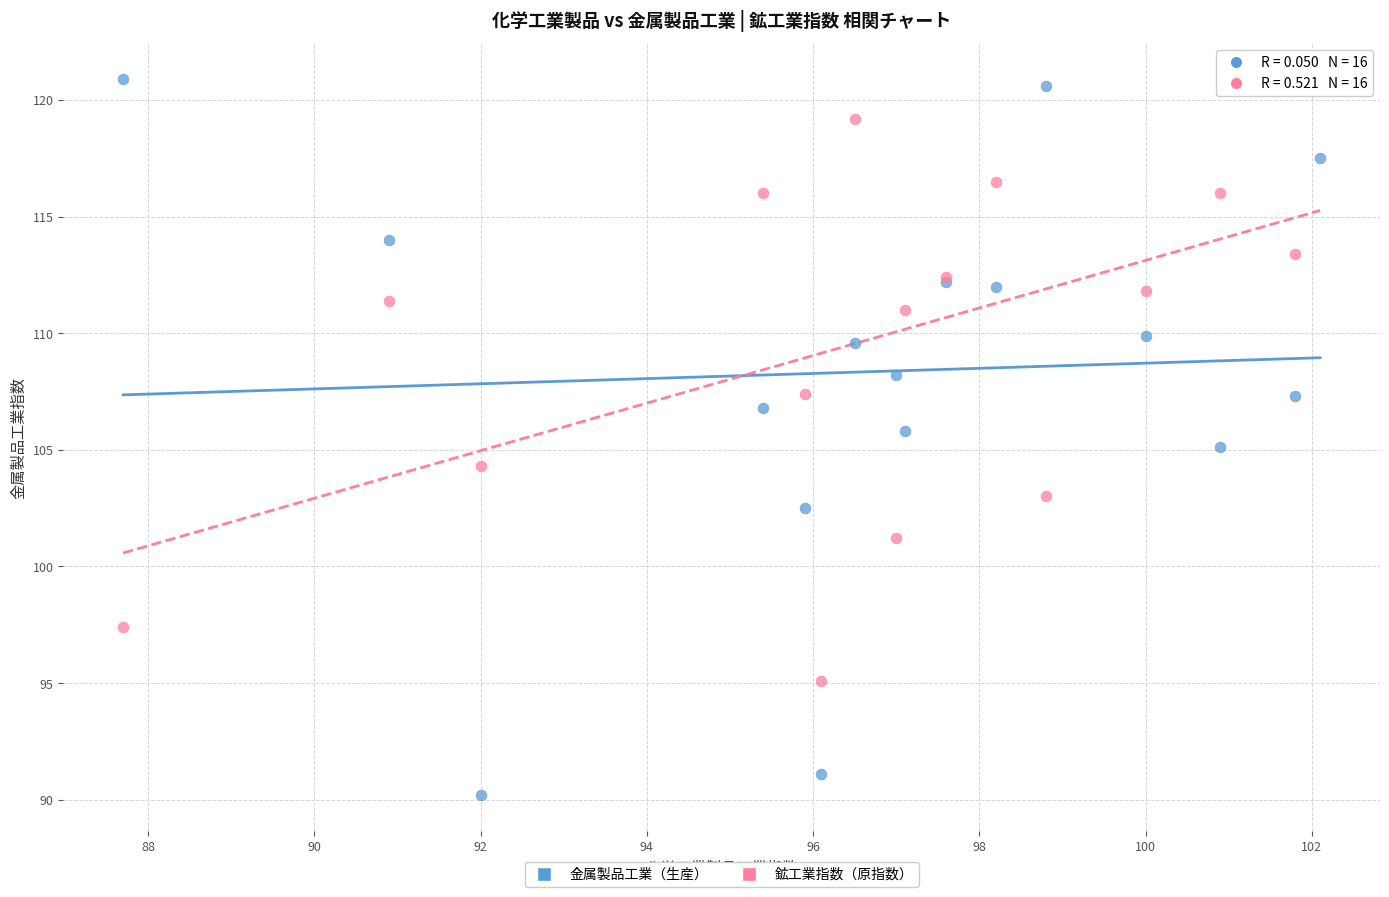

Which series has the widest spread of Y values?

金属製品工業（生産）